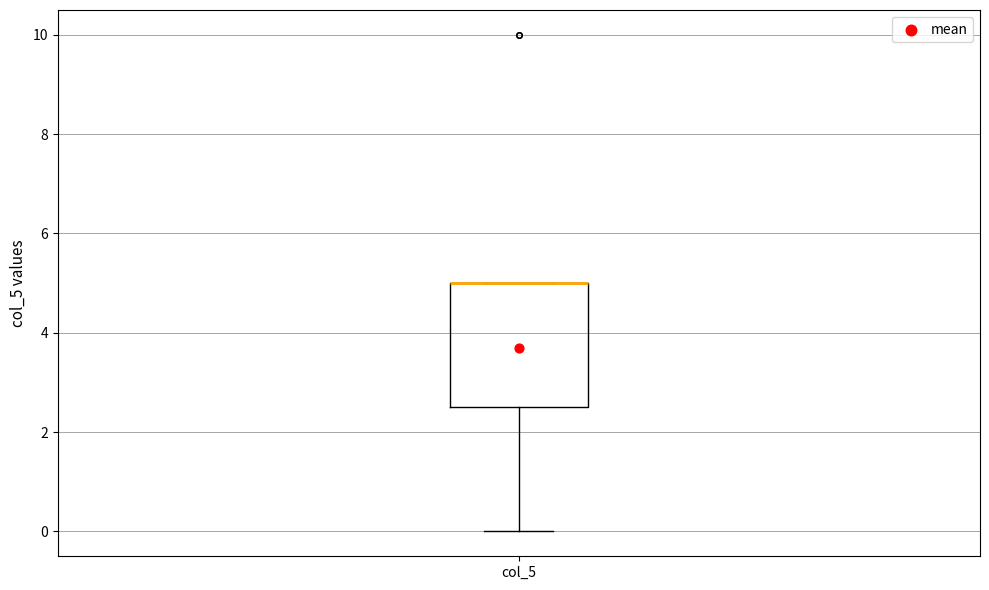

Read this box plot against the y-axis: the position of the median line, the range covered by the box, and the ends of both whiskers. The values are not printed on the chart, so give them approximately, as read against the axis.

median 5.0 (drawn on the box's upper edge), box 2.6 to 5.0, whiskers 0.0 to 5.0